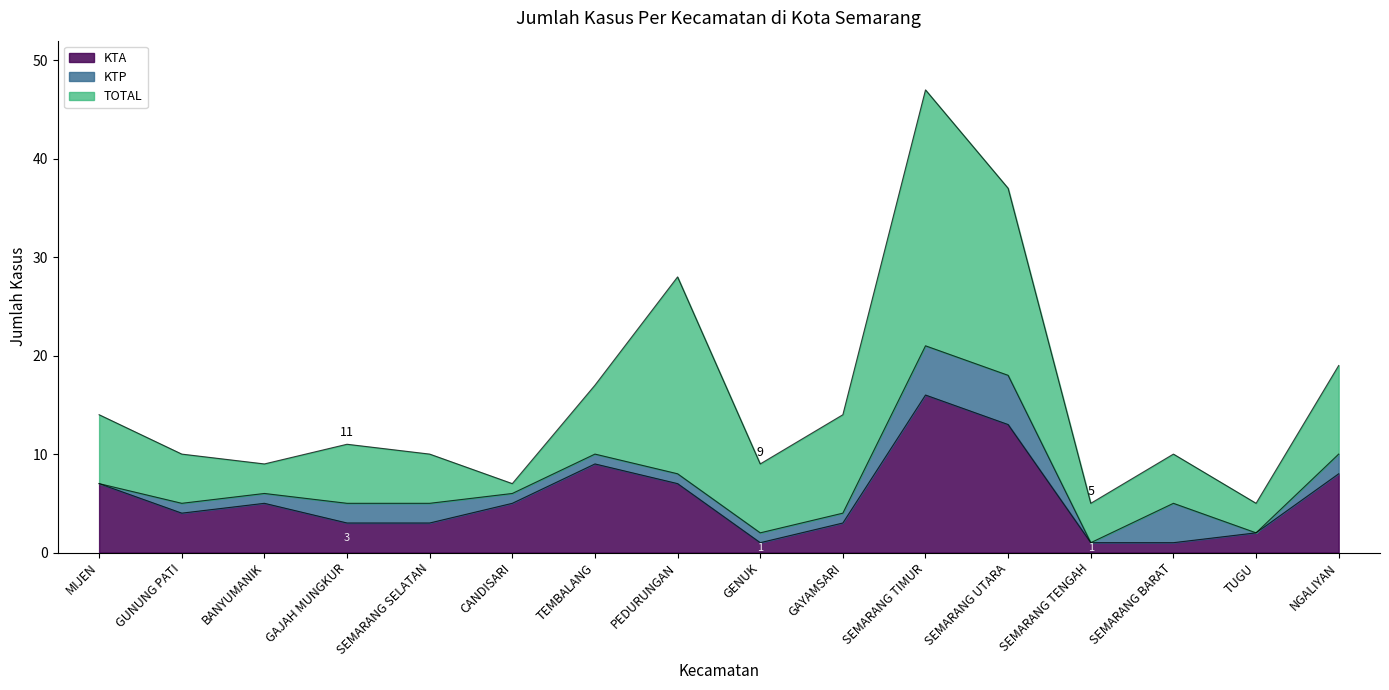

What is the value of the TOTAL point at the 10th from the left?

14